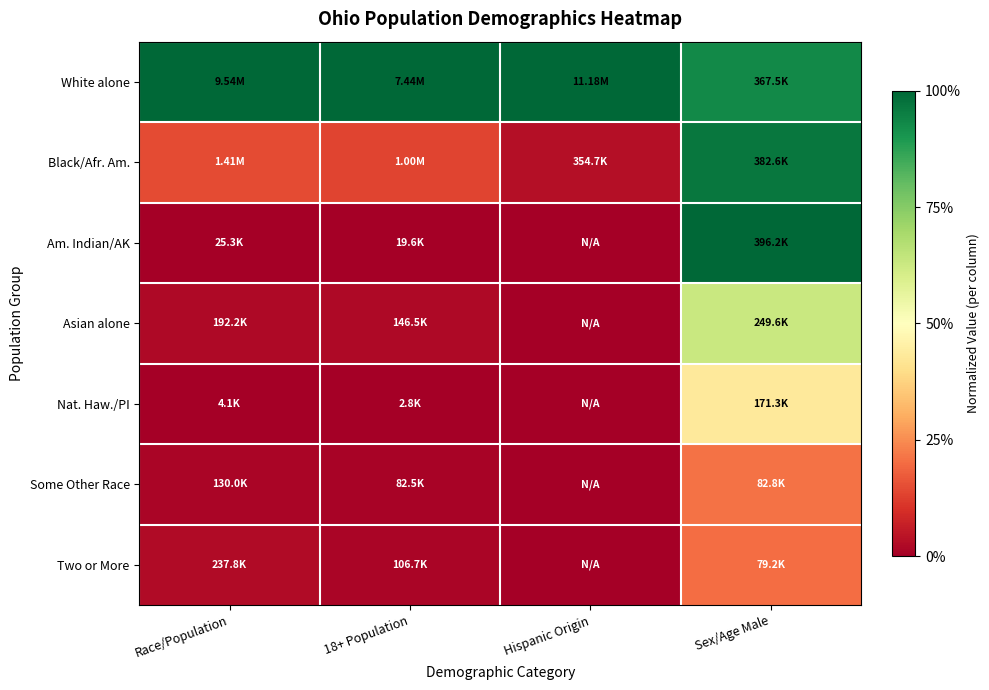

Reading left to right, what are all the values shown in this chart?

White alone: Race/Population=1.0	18+ Population=1.0	Hispanic Origin=1.0	Sex/Age Male=0.9
Black/Afr. Am.: Race/Population=0.1	18+ Population=0.1	Hispanic Origin=0.0	Sex/Age Male=1.0
Am. Indian/AK: Race/Population=0.0	18+ Population=0.0	Hispanic Origin=0.0	Sex/Age Male=1.0
Asian alone: Race/Population=0.0	18+ Population=0.0	Hispanic Origin=0.0	Sex/Age Male=0.6
Nat. Haw./PI: Race/Population=0.0	18+ Population=0.0	Hispanic Origin=0.0	Sex/Age Male=0.4
Some Other Race: Race/Population=0.0	18+ Population=0.0	Hispanic Origin=0.0	Sex/Age Male=0.2
Two or More: Race/Population=0.0	18+ Population=0.0	Hispanic Origin=0.0	Sex/Age Male=0.2